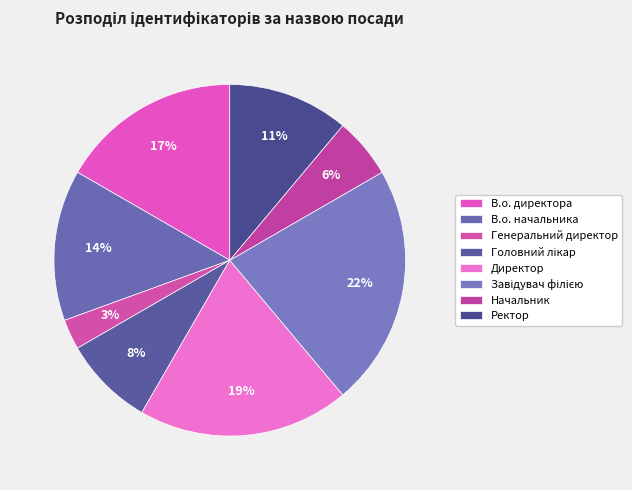

The Головний лікар slice represents 22% of the pie. True or false?

False